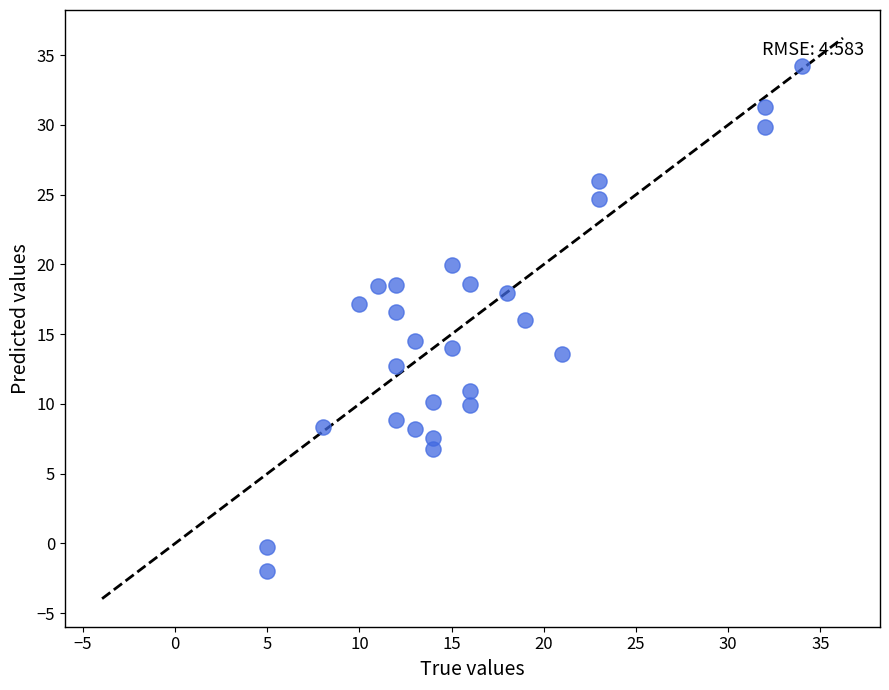

What is the range of X values (max minus min)?

29.0